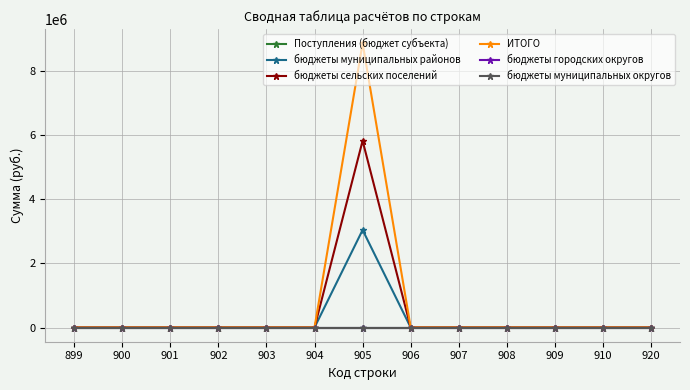

The бюджеты городских округов series shows 0.0 at 902. True or false?

True